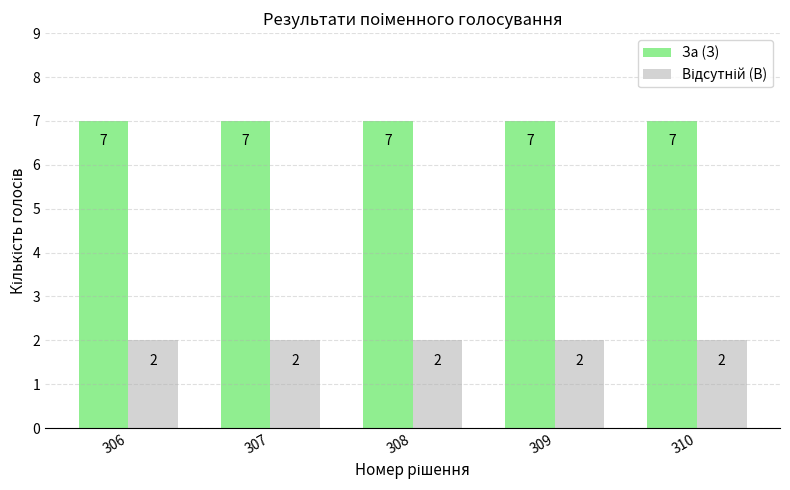

What is the average value of the За (З) series?

7